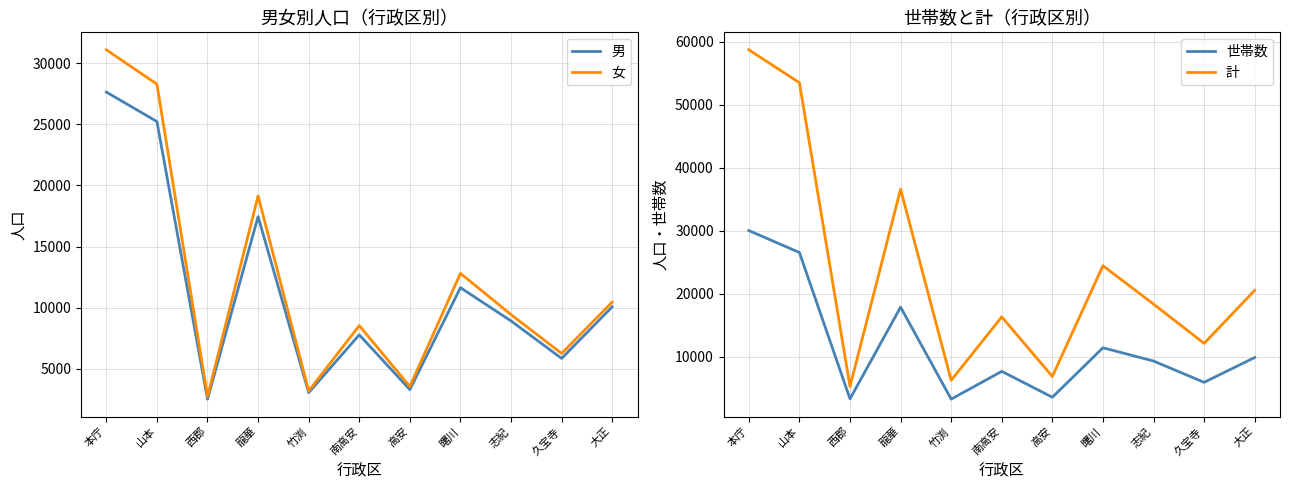

Which series changed the most between 西郡 and 竹渕?

計